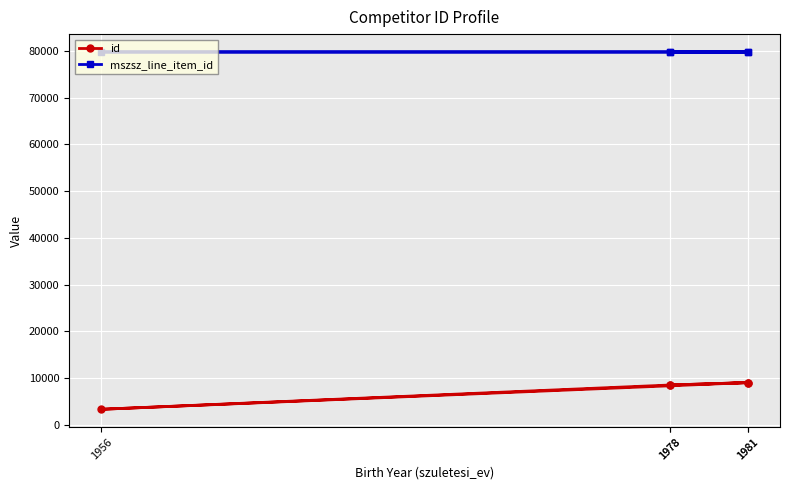

Rank the series by their maximum value, from highest to lowest.

mszsz_line_item_id, id